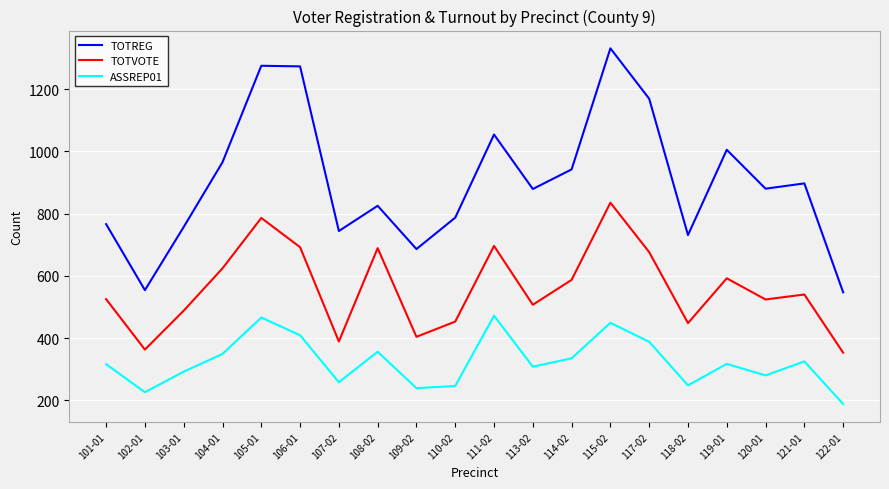

True or false: TOTREG has more than 2 points higher than both neighbors.

True